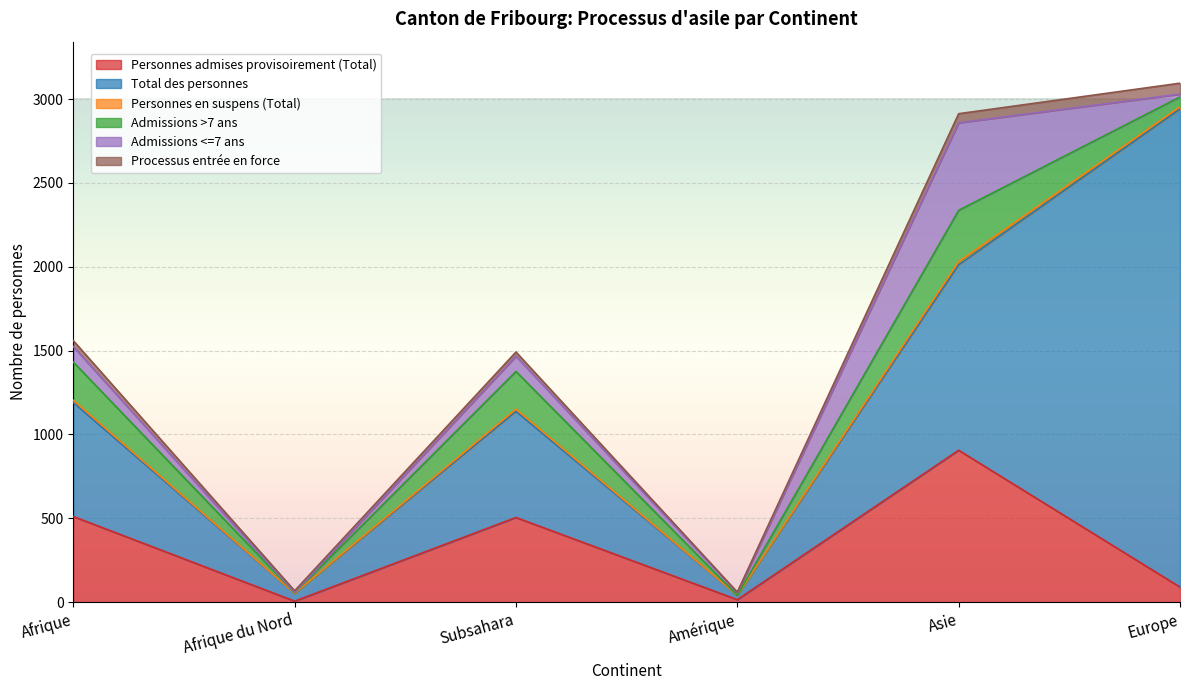

True or false: Personnes en suspens (Total) and Admissions <=7 ans intersect in this chart.

False